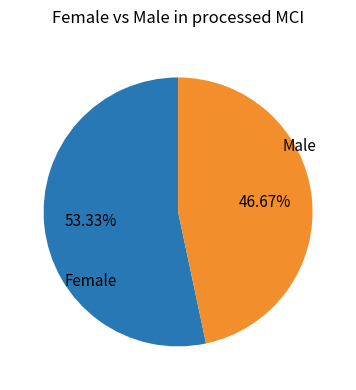

Which has a higher value, Female or Male?

Female